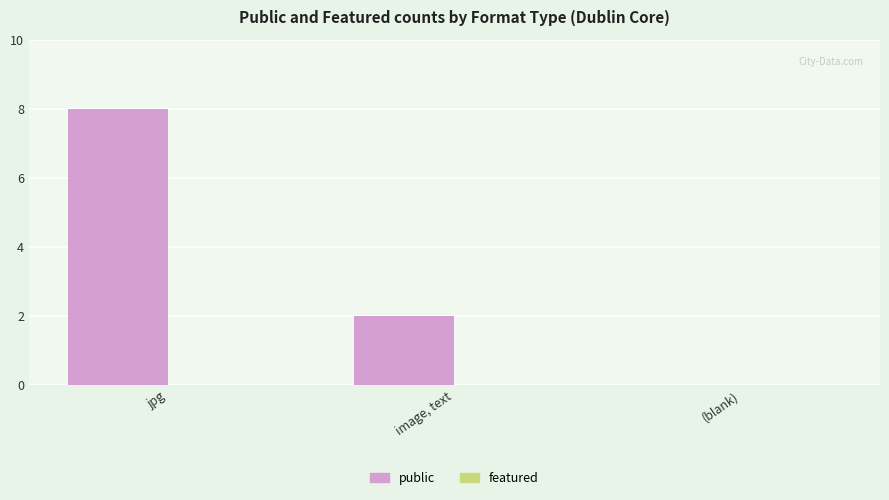

What is the sum of all values?

10